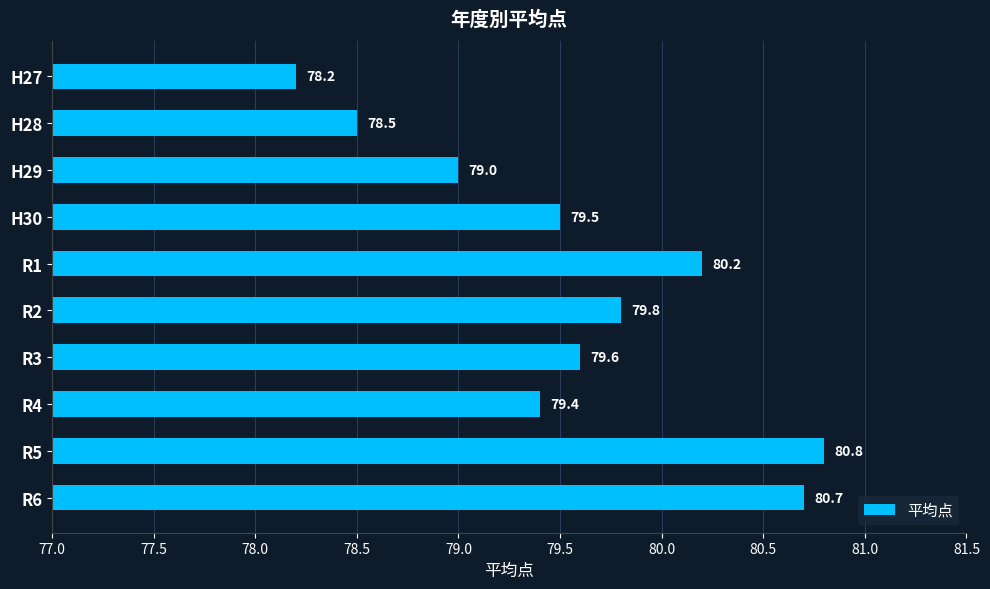

How many data points does each series have?

10